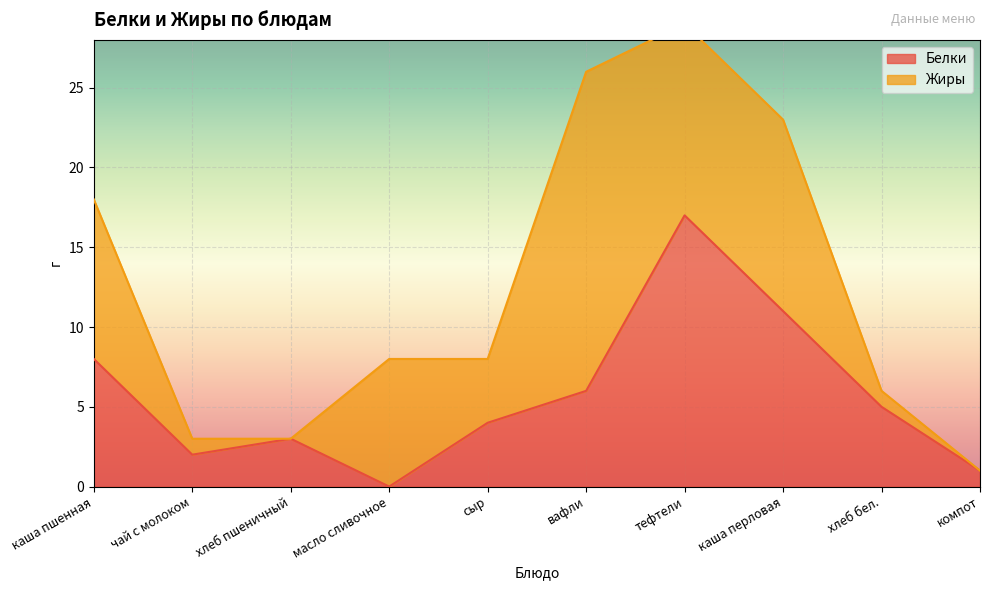

Reading left to right, transcribe all the data shown in this chart.

каша пшенная=8	чай с молоком=2	хлеб пшеничный=3	масло сливочное=0	сыр=4	вафли=6	тефтели=17	каша перловая=11	хлеб бел.=5	компот=1